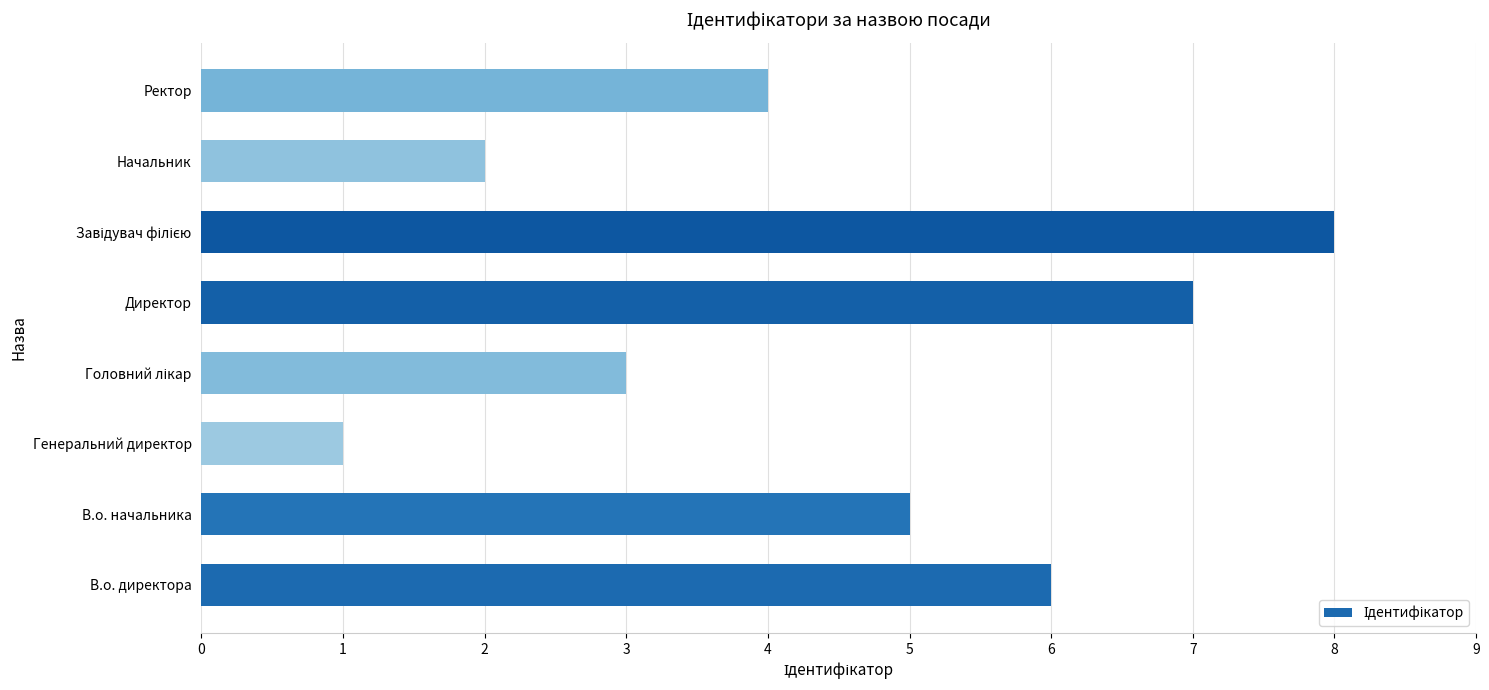

Approximately how many times larger is the value at Директор compared to Начальник?

3.5